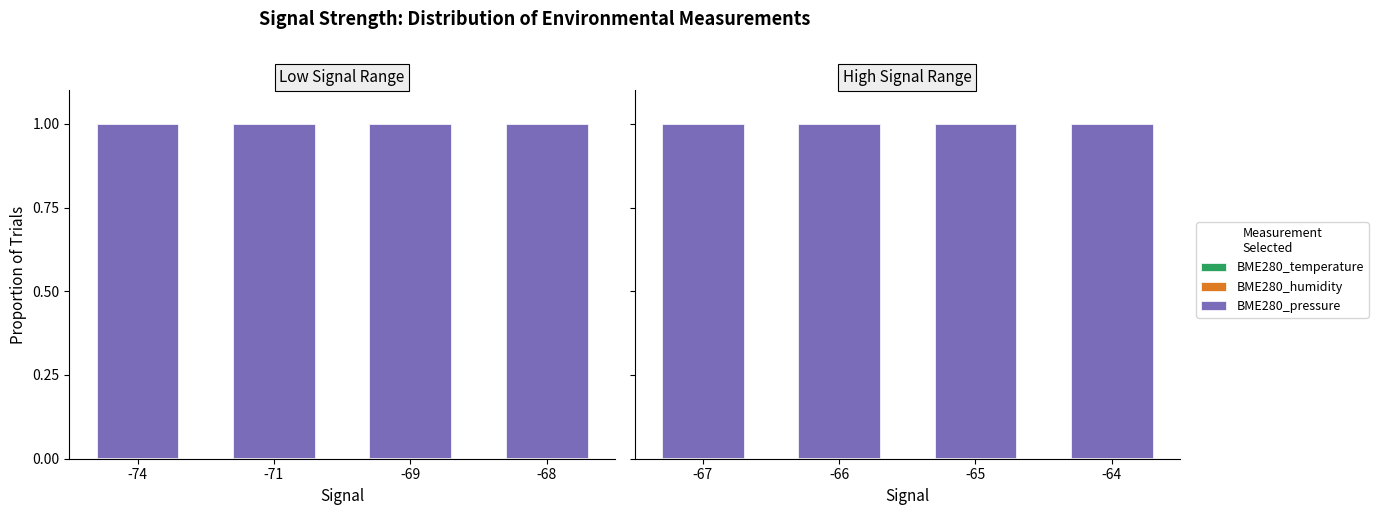

The value of BME280_humidity at -64 is 0.0. True or false?

True